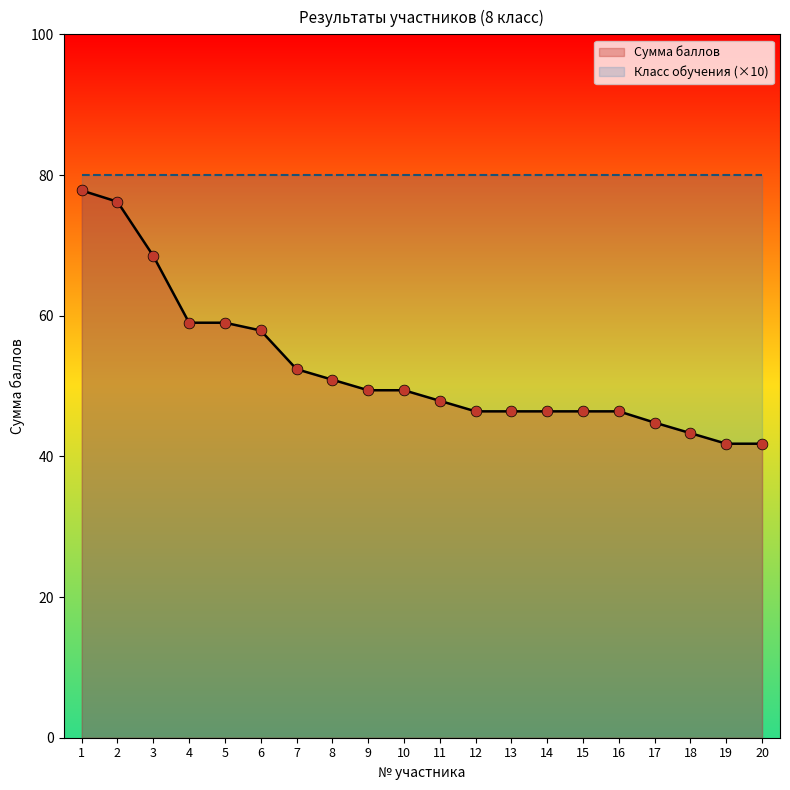

What is the change in value from 8 to 10?

-1.5